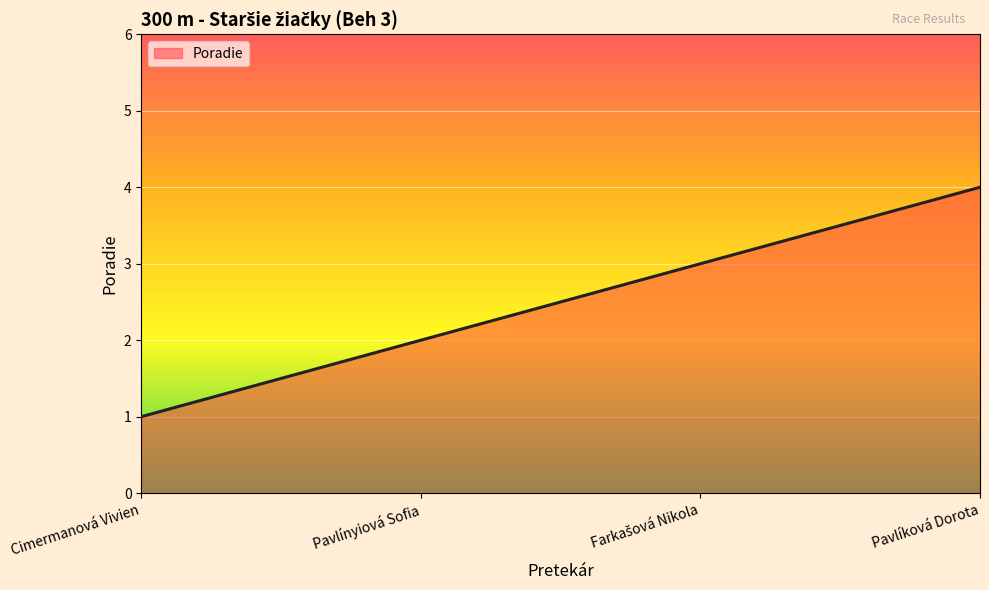

What is the sum of all values?

10